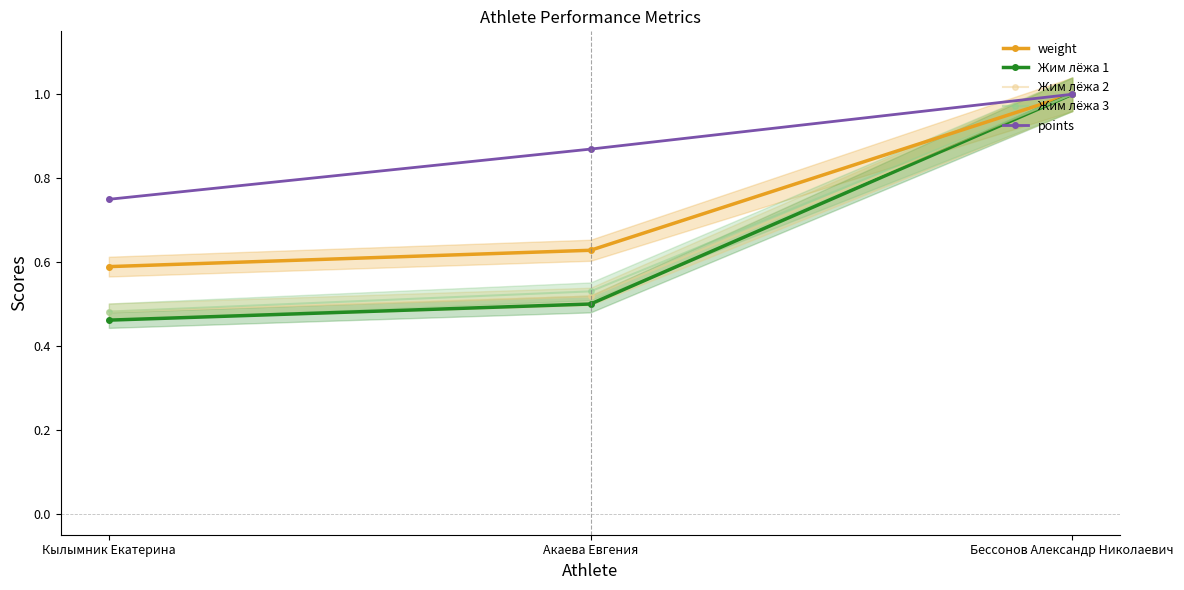

Which category has the highest value in the Жим лёжа 3 series?

Бессонов Александр Николаевич